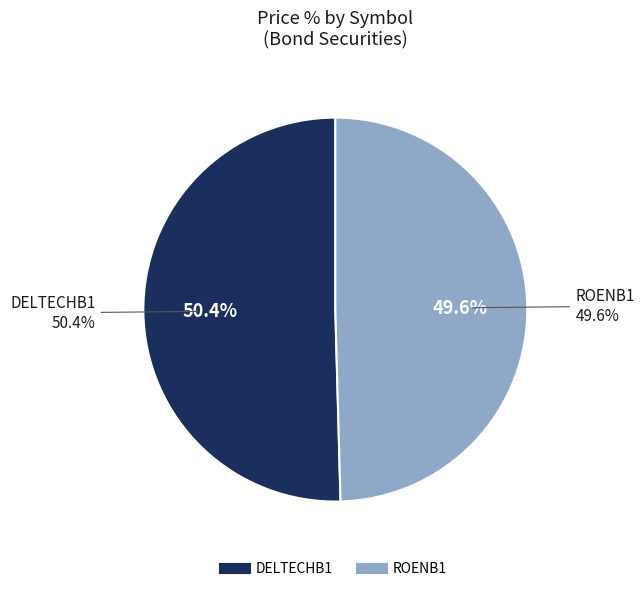

To the nearest percent, what is the average slice percentage?

50%